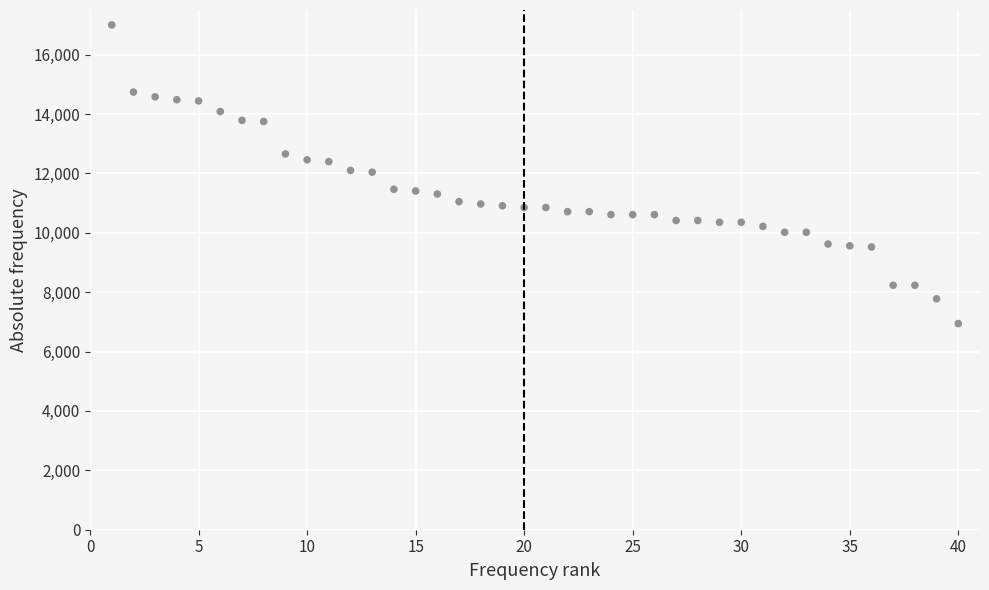

What is the range of X values (max minus min)?

39.0